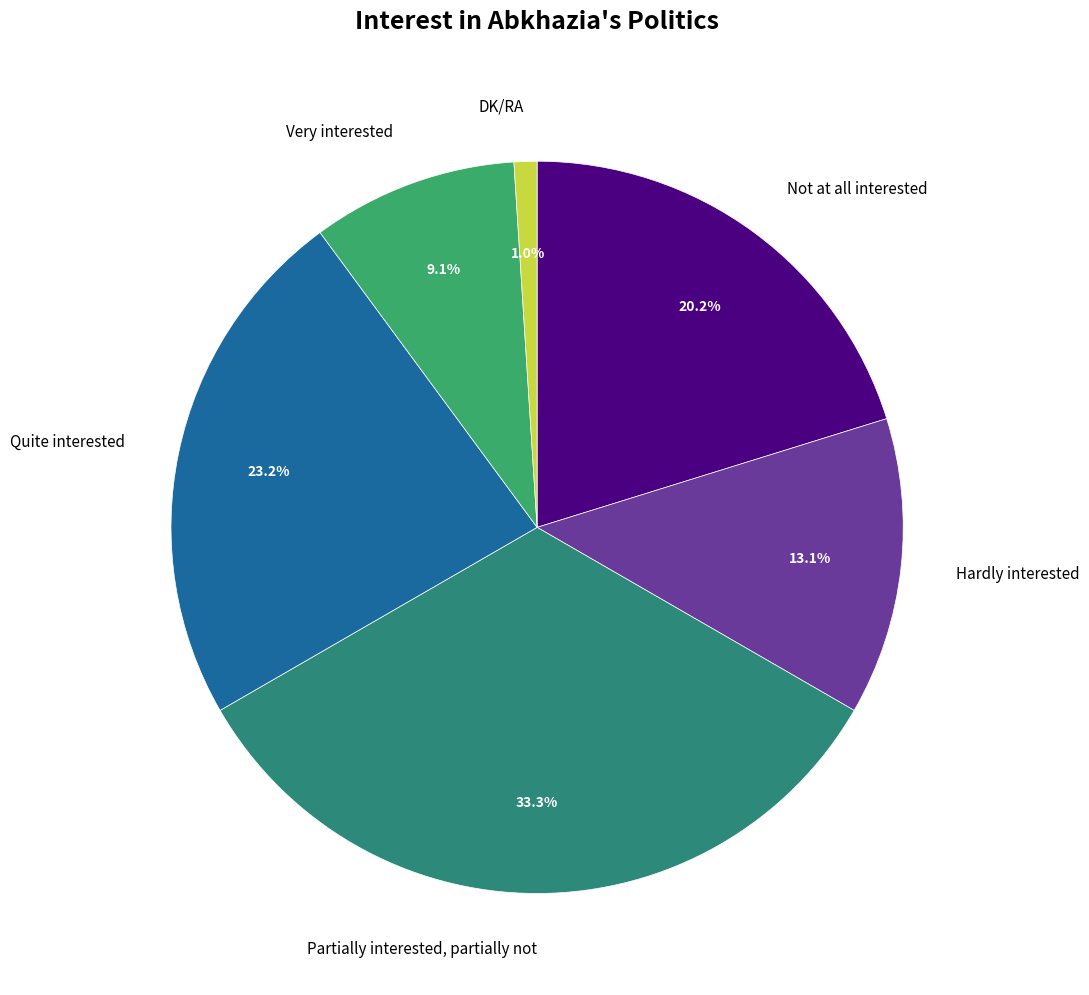

To the nearest percent, what is the difference between the largest and smallest slice percentages?

32%